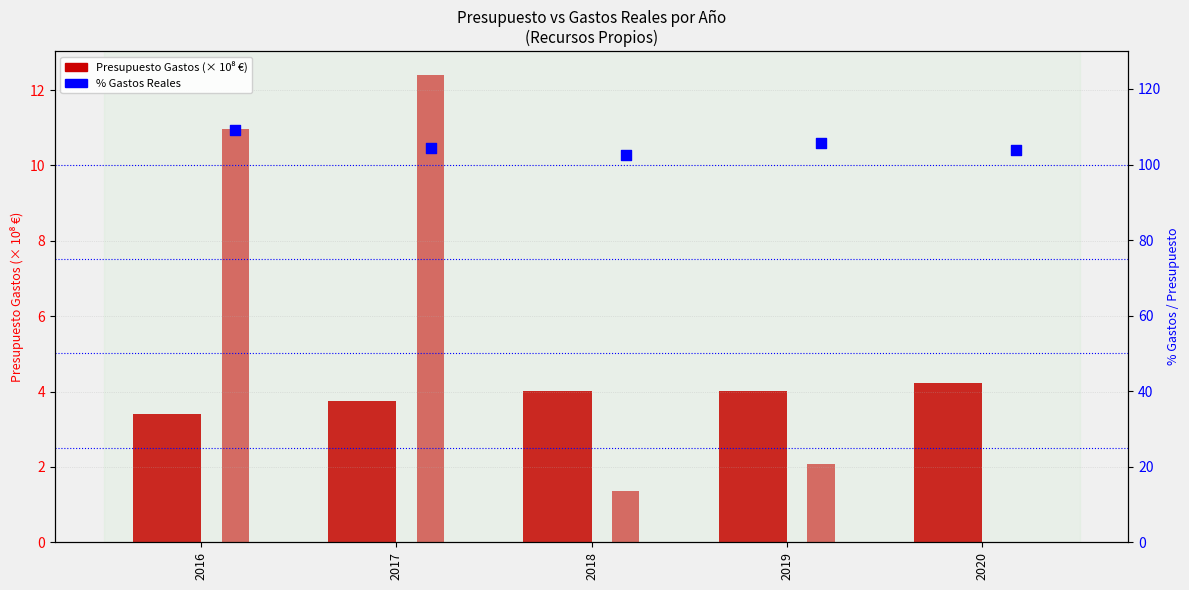

Is the value of Presupuesto Gastos at 2019 greater than the value of % Gastos Reales at 2018?

No